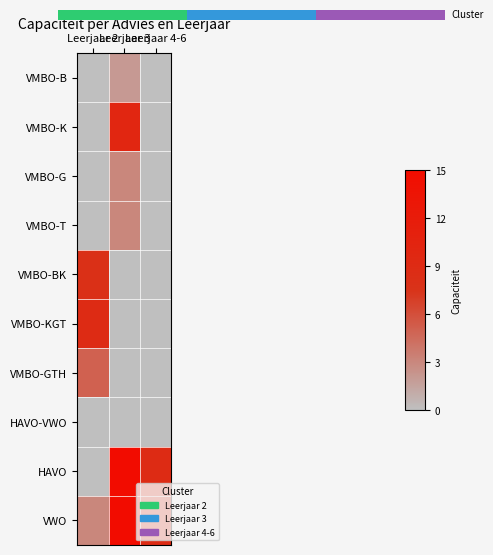

Rank the categories by VMBO-G value from highest to lowest.

Leerjaar 3, Leerjaar 2, Leerjaar 4-6